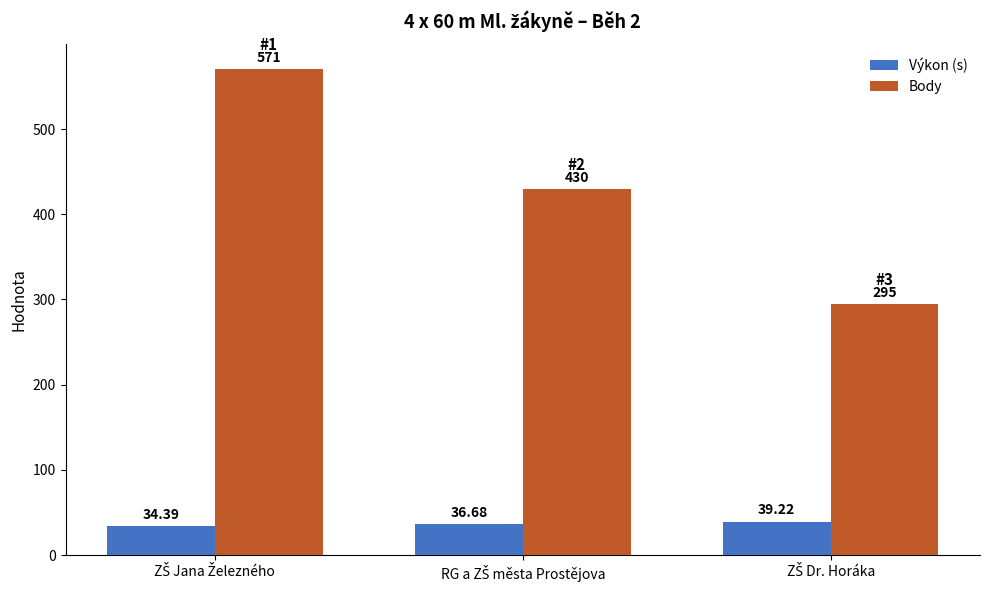

What is the difference between the maximum and minimum values in the Body series?

276.0